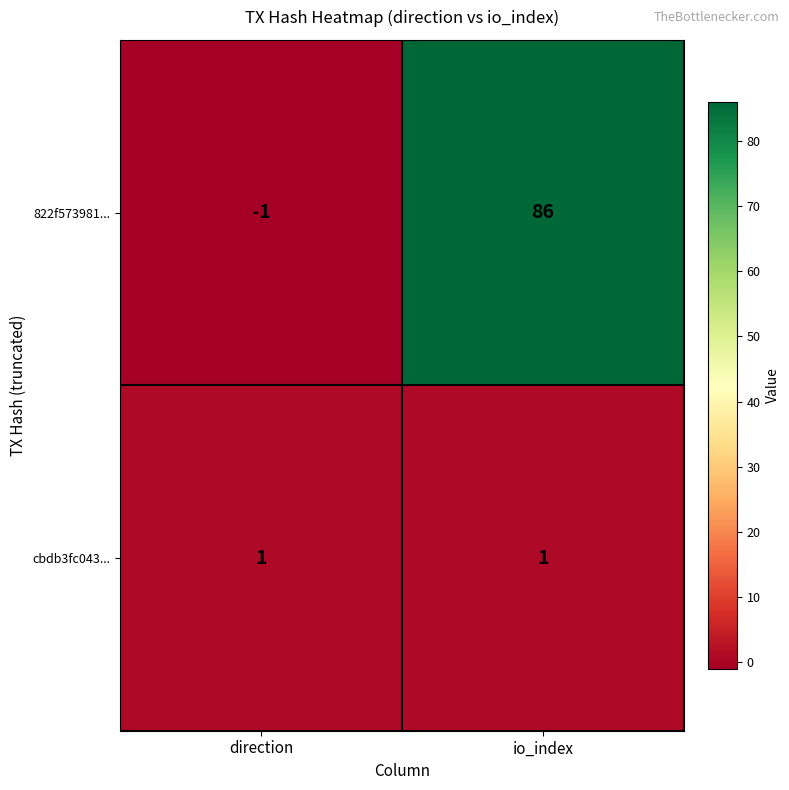

Is the value of cbdb3fc043... at io_index greater than the value of 822f573981... at direction?

Yes